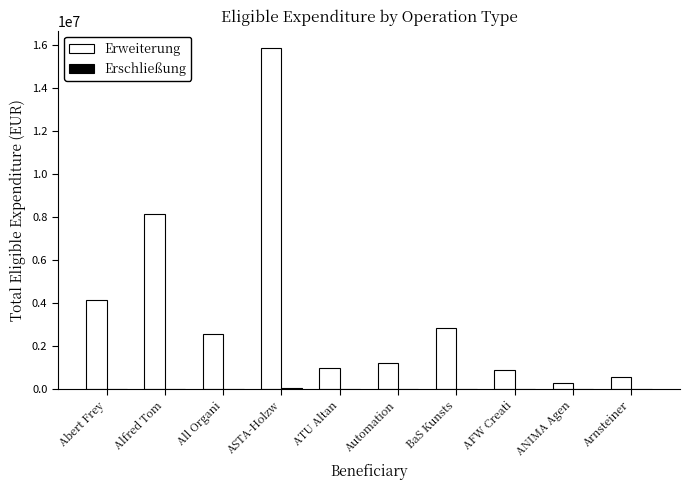

At which category is the sum across all series the highest?

ASTA-Holzw